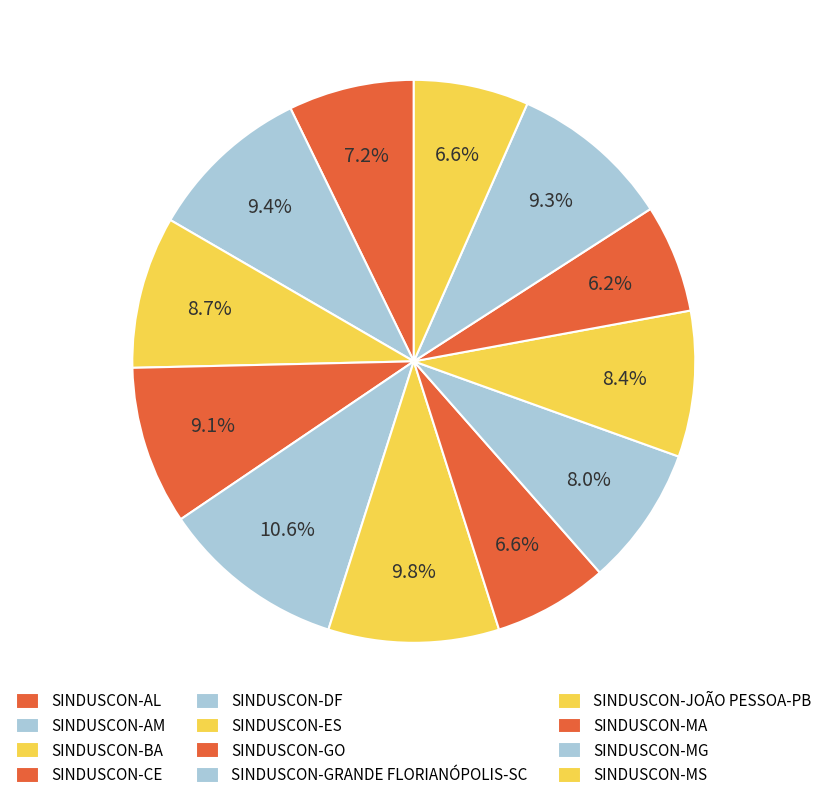

What is the largest slice in the pie chart?

SINDUSCON-DF